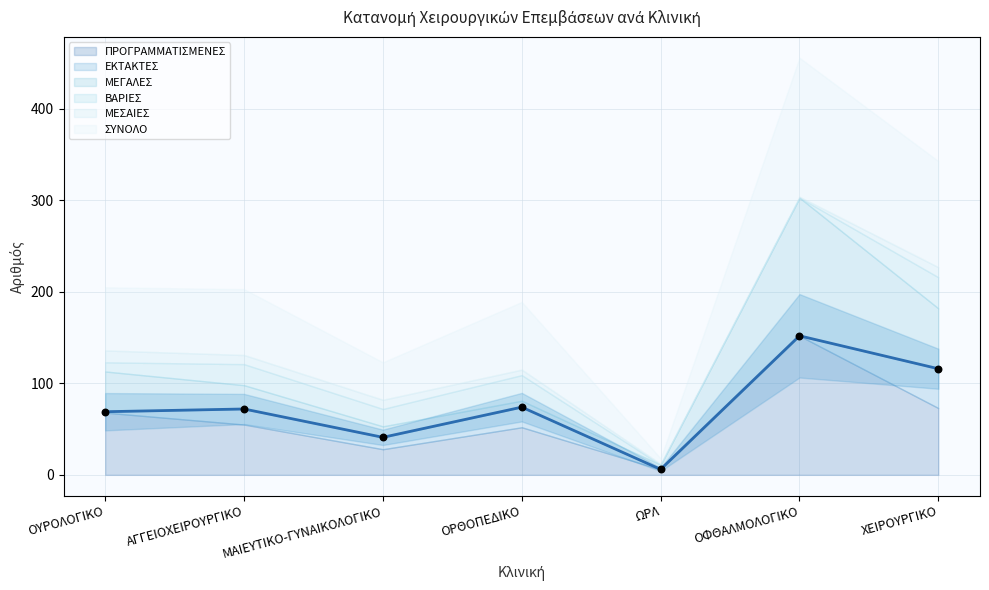

Is the value of ΠΡΟΓΡΑΜΜΑΤΙΣΜΕΝΕΣ at ΟΦΘΑΛΜΟΛΟΓΙΚΟ greater than the value of ΜΕΣΑΙΕΣ at ΜΑΙΕΥΤΙΚΟ-ΓΥΝΑΙΚΟΛΟΓΙΚΟ?

Yes